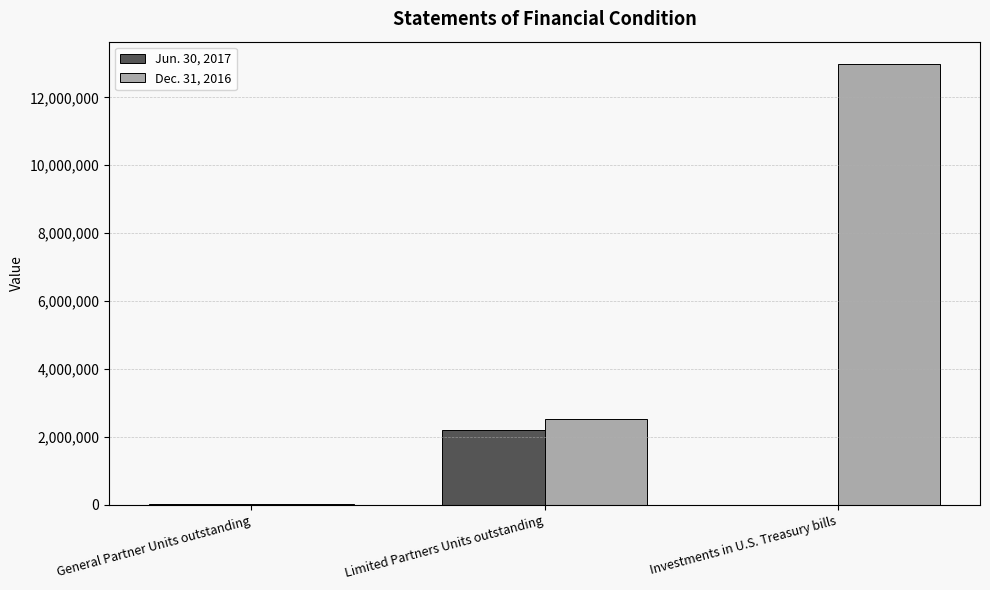

The Dec. 31, 2016 series shows 12989784.0 at Investments in U.S. Treasury bills. True or false?

True